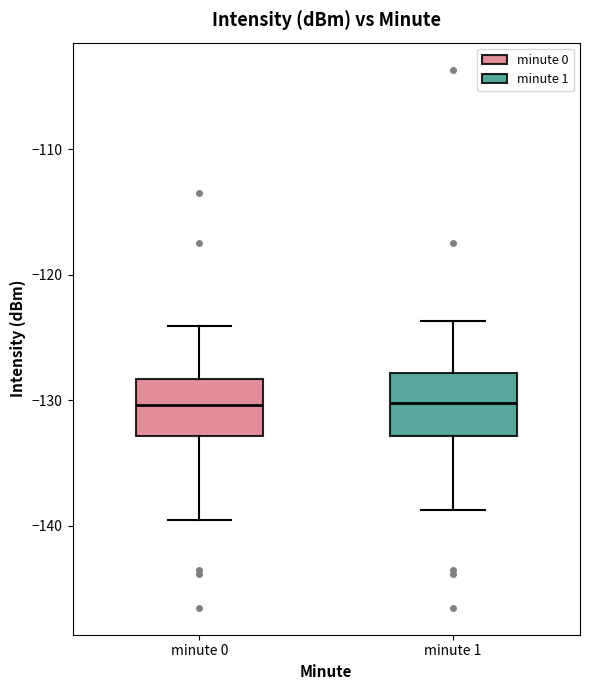

Reading left to right, read every box against the y-axis: the position of its median line, the range the box covers, and the ends of its whiskers. The values are not printed on the chart, so give them approximately, as read against the axis.

minute 0: median -130, box -133 to -128, whiskers -140 to -124
minute 1: median -130, box -133 to -128, whiskers -139 to -124